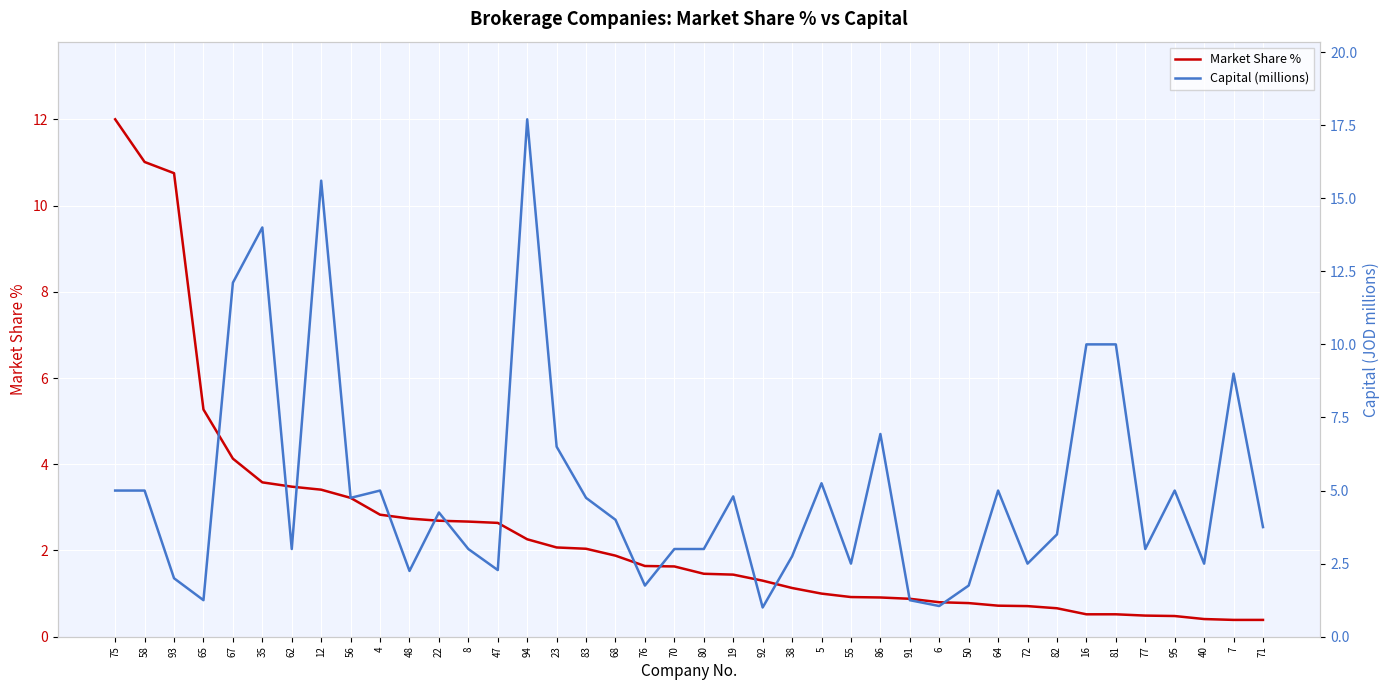

Rank the series at 72 from highest to lowest value.

Capital (millions), Market Share %